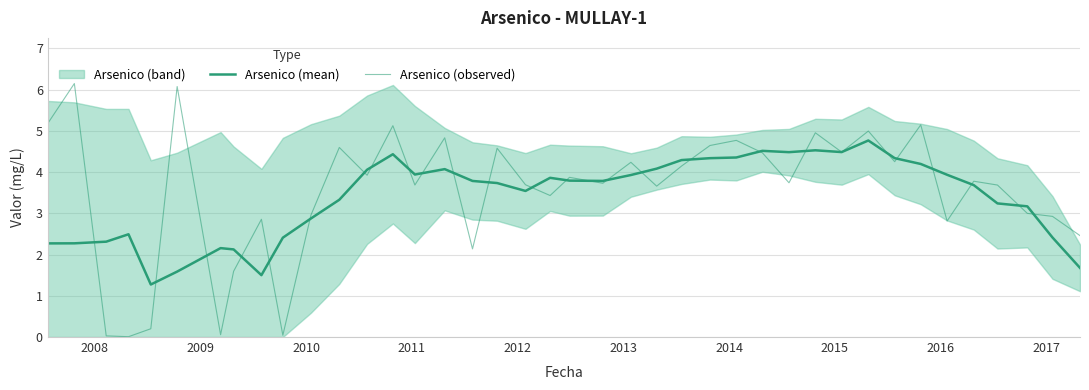

True or false: Arsenico (observed) has more than 2 interior local peaks.

True